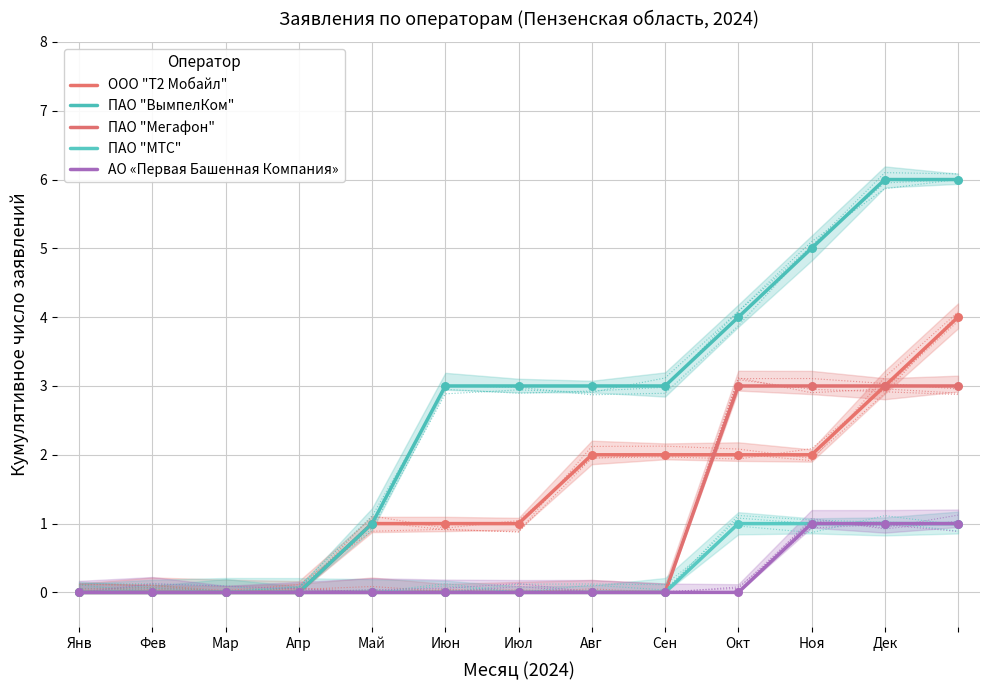

At which category is the sum across all series the highest?

12